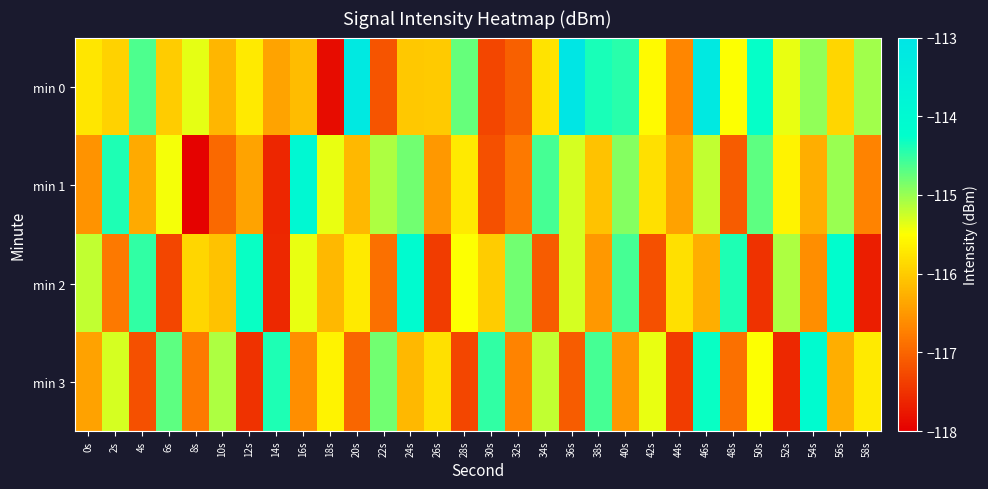

Reading right to left, what are all the values shown in this chart?

min 0: 58s=-115.0	56s=-115.9	54s=-115.0	52s=-115.4	50s=-114.3	48s=-115.5	46s=-113.2	44s=-116.7	42s=-115.5	40s=-114.4	38s=-114.4	36s=-113.0	34s=-115.8	32s=-117.1	30s=-117.3	28s=-114.8	26s=-116.0	24s=-116.0	22s=-117.2	20s=-113.2	18s=-117.9	16s=-116.2	14s=-116.4	12s=-115.7	10s=-116.2	8s=-115.4	6s=-116.0	4s=-114.6	2s=-115.9	0s=-115.8
min 1: 58s=-116.7	56s=-115.0	54s=-116.3	52s=-115.6	50s=-114.7	48s=-117.1	46s=-115.2	44s=-116.4	42s=-115.8	40s=-114.9	38s=-116.1	36s=-115.3	34s=-114.6	32s=-116.8	30s=-117.2	28s=-115.7	26s=-116.5	24s=-114.8	22s=-115.1	20s=-116.2	18s=-115.4	16s=-114.0	14s=-117.6	12s=-116.4	10s=-117.0	8s=-118.0	6s=-115.5	4s=-116.3	2s=-114.4	0s=-116.6
min 2: 58s=-117.7	56s=-114.2	54s=-116.6	52s=-115.1	50s=-117.5	48s=-114.4	46s=-116.3	44s=-115.8	42s=-117.2	40s=-114.6	38s=-116.5	36s=-115.3	34s=-117.1	32s=-114.8	30s=-116.0	28s=-115.5	26s=-117.4	24s=-114.1	22s=-116.9	20s=-115.7	18s=-116.2	16s=-115.4	14s=-117.6	12s=-114.3	10s=-116.1	8s=-115.9	6s=-117.3	4s=-114.5	2s=-116.8	0s=-115.2
min 3: 58s=-115.7	56s=-116.3	54s=-114.1	52s=-117.6	50s=-115.5	48s=-116.9	46s=-114.3	44s=-117.4	42s=-115.4	40s=-116.5	38s=-114.6	36s=-117.1	34s=-115.2	32s=-116.7	30s=-114.5	28s=-117.3	26s=-115.8	24s=-116.2	22s=-114.8	20s=-117.0	18s=-115.6	16s=-116.6	14s=-114.4	12s=-117.5	10s=-115.1	8s=-116.8	6s=-114.7	4s=-117.2	2s=-115.3	0s=-116.4